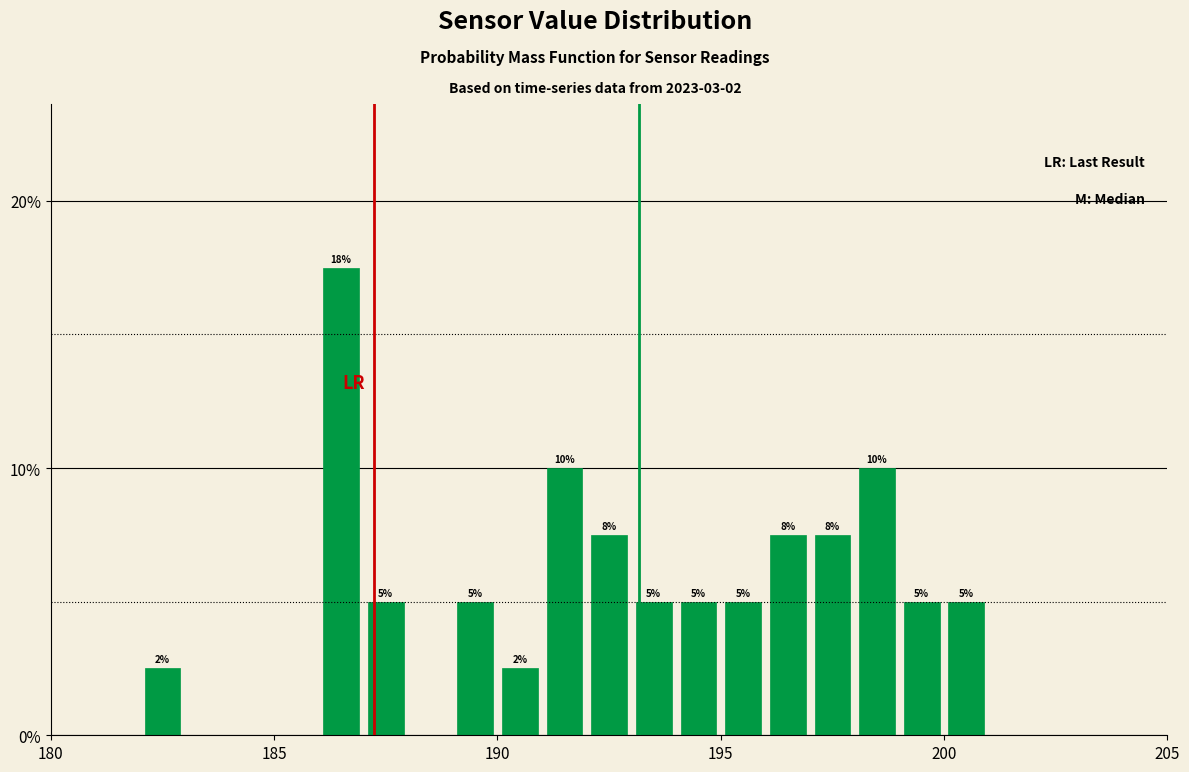

Around what value on the x-axis is the tallest bar? Give the approximate position of its centre, as read against the axis.

186.5